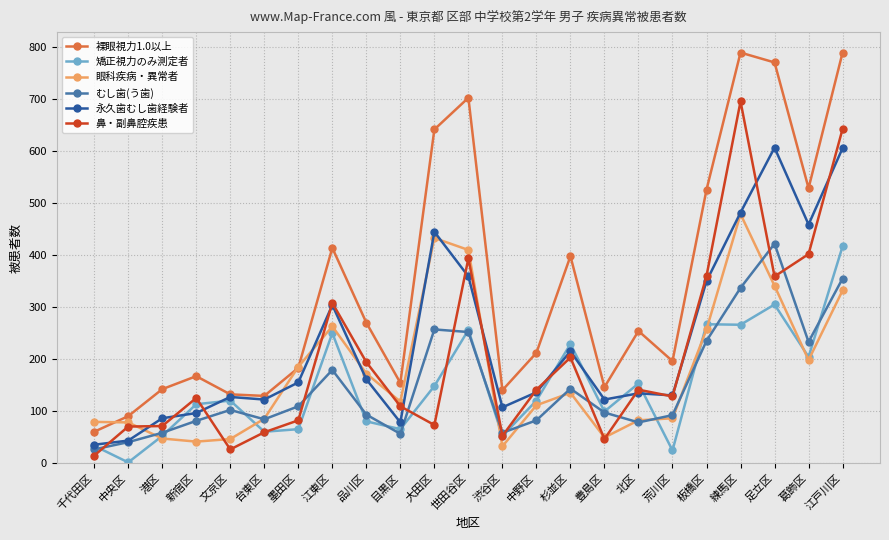

The 鼻・副鼻腔疾患 series shows 14 at 千代田区. True or false?

True